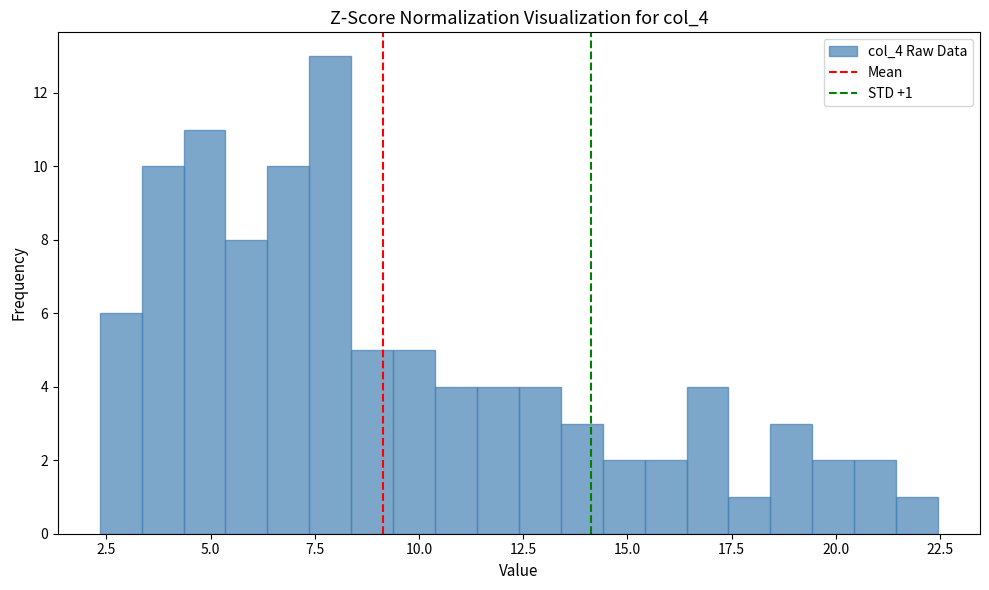

Around what value on the x-axis is the tallest bar? Give the approximate position of its centre, as read against the axis.

8.0